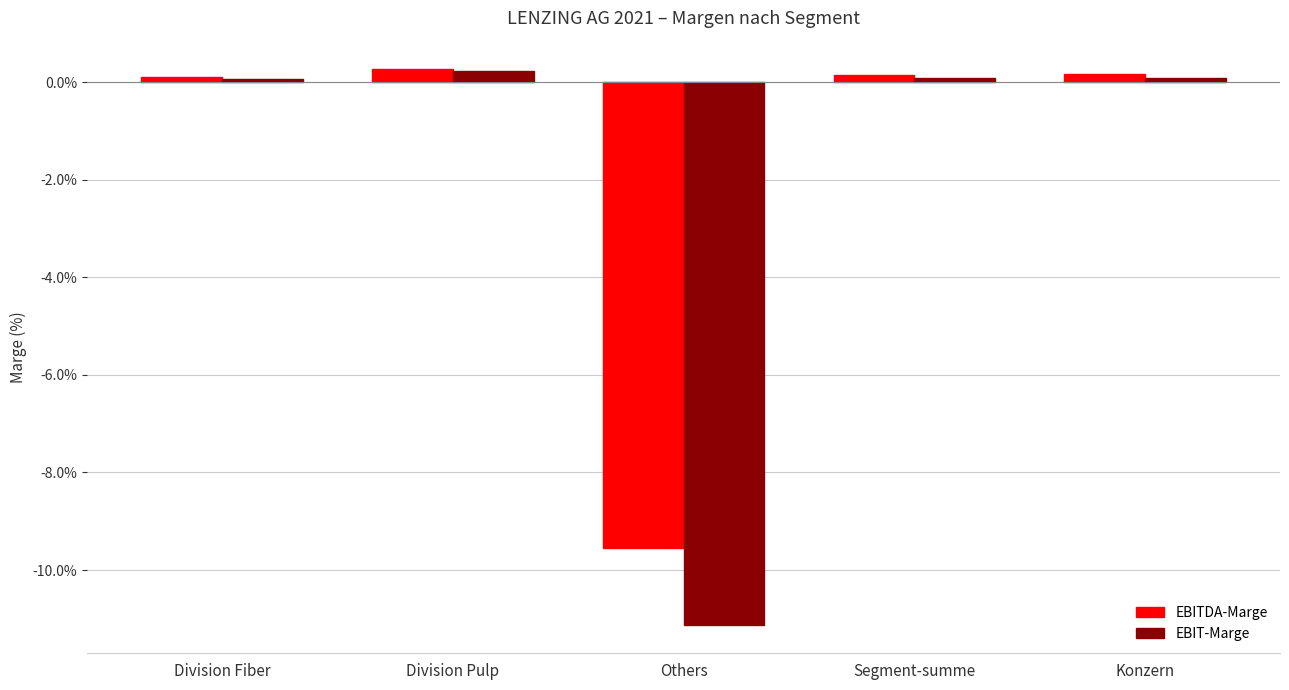

What is the difference between the maximum and minimum values in the EBIT-Marge series?

11.4